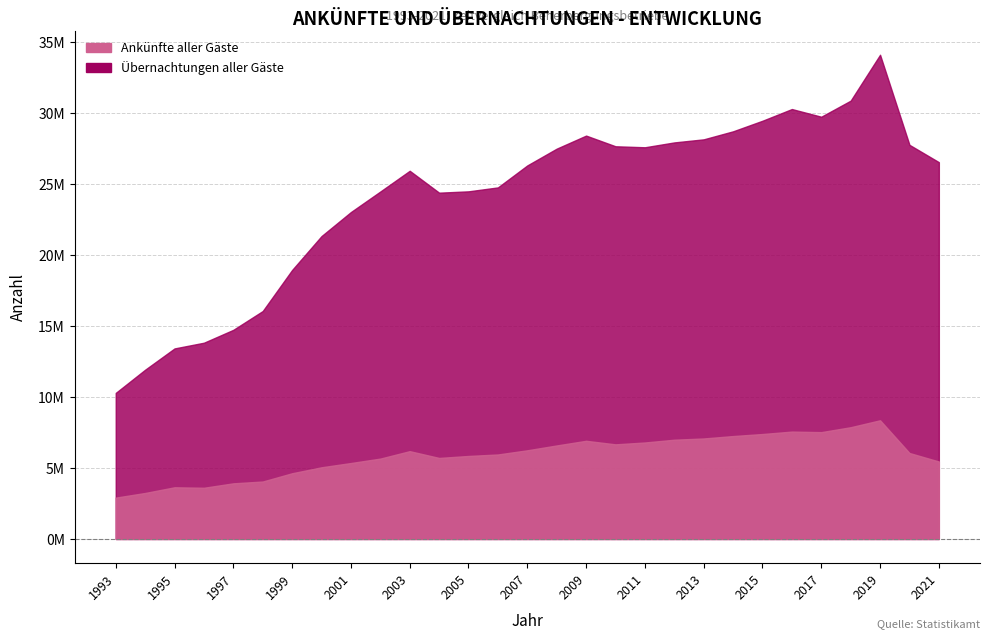

List the series in order of their overall mean, highest first.

Uebernachtungen aller Gaeste, Ankuenfte aller Gaeste